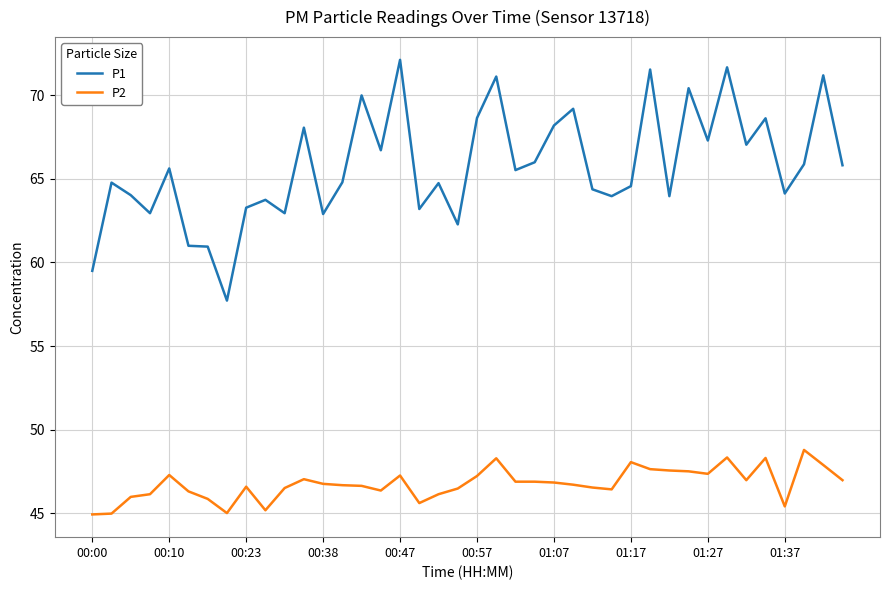

List the series in order of their overall mean, highest first.

P1, P2